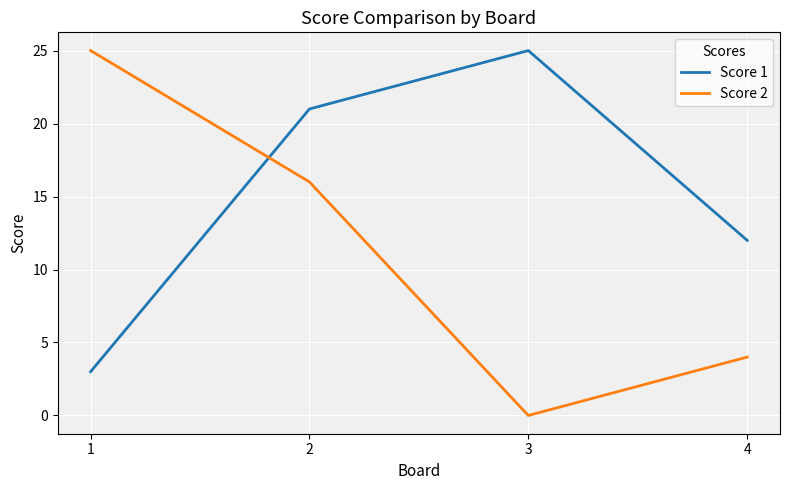

Reading right to left, transcribe all the data shown in this chart.

Score 1: 12	25	21	3
Score 2: 4	0	16	25